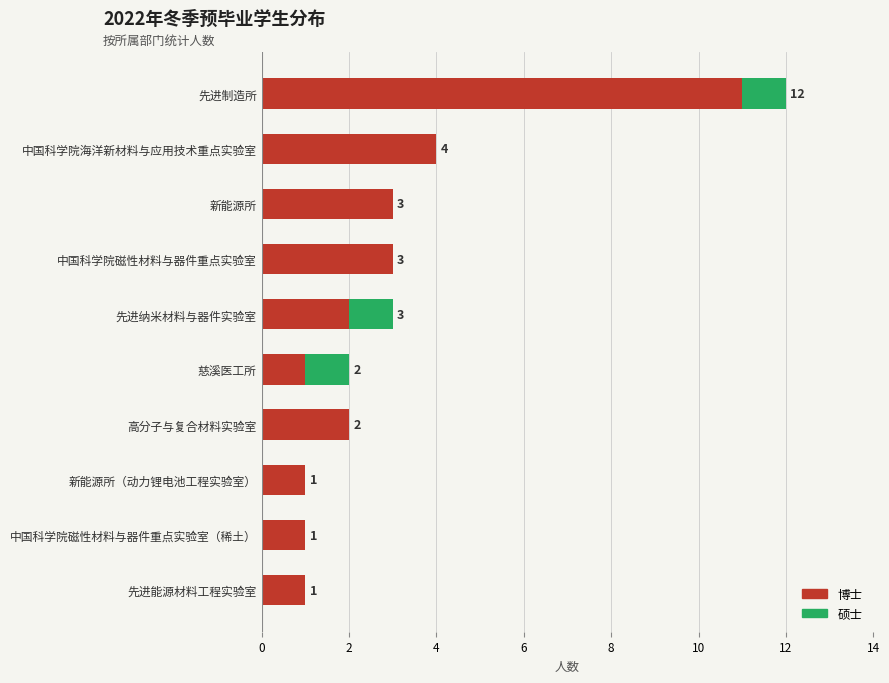

What are all the series names shown in the legend?

博士, 硕士